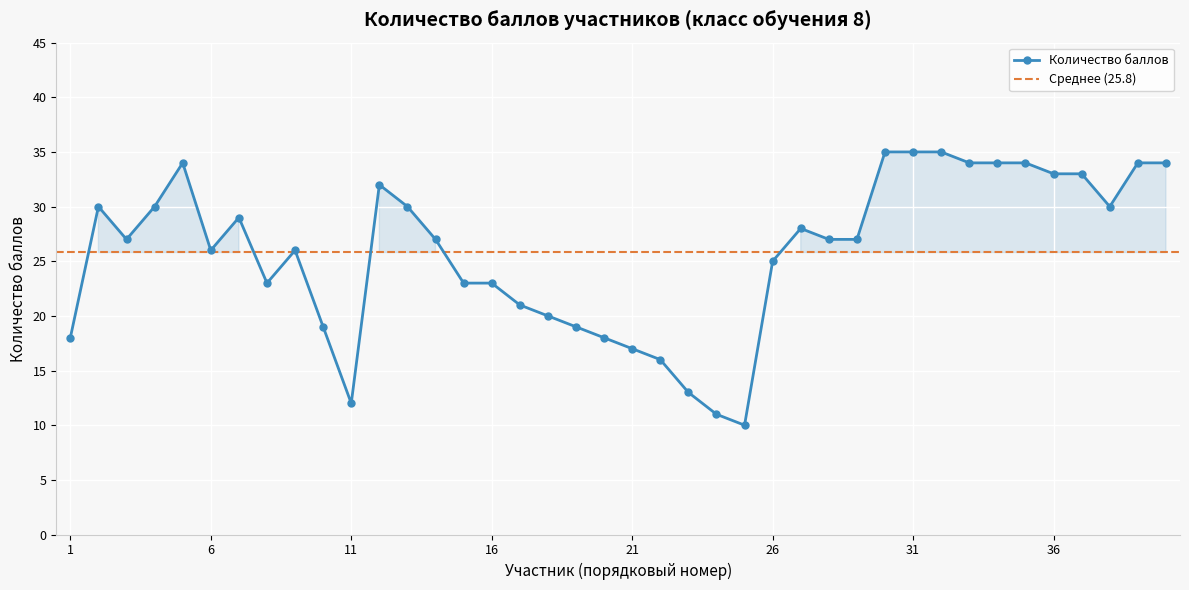

What is the difference between the maximum and minimum values?

25